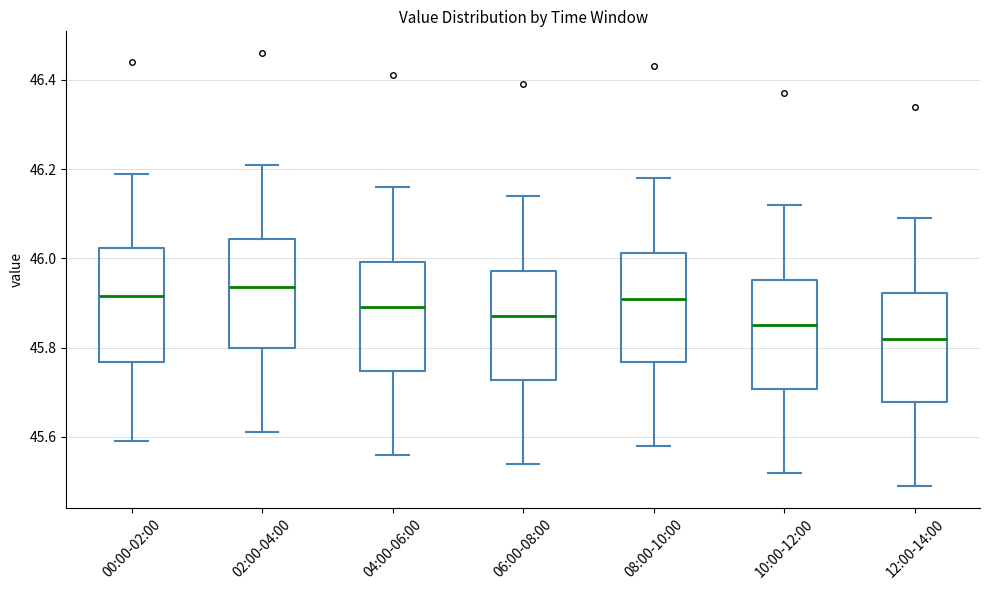

Reading left to right, transcribe this box plot: for each box, give where its median line is, the range the box spans, and where its two whiskers end, as read against the y-axis. The values are not printed on the chart, so give them approximately, as read against the axis.

00:00-02:00: median 45.92, box 45.76 to 46.02, whiskers 45.60 to 46.20
02:00-04:00: median 45.94, box 45.80 to 46.04, whiskers 45.62 to 46.22
04:00-06:00: median 45.90, box 45.74 to 46.00, whiskers 45.56 to 46.16
06:00-08:00: median 45.88, box 45.72 to 45.98, whiskers 45.54 to 46.14
08:00-10:00: median 45.92, box 45.76 to 46.02, whiskers 45.58 to 46.18
10:00-12:00: median 45.86, box 45.70 to 45.96, whiskers 45.52 to 46.12
12:00-14:00: median 45.82, box 45.68 to 45.92, whiskers 45.50 to 46.10